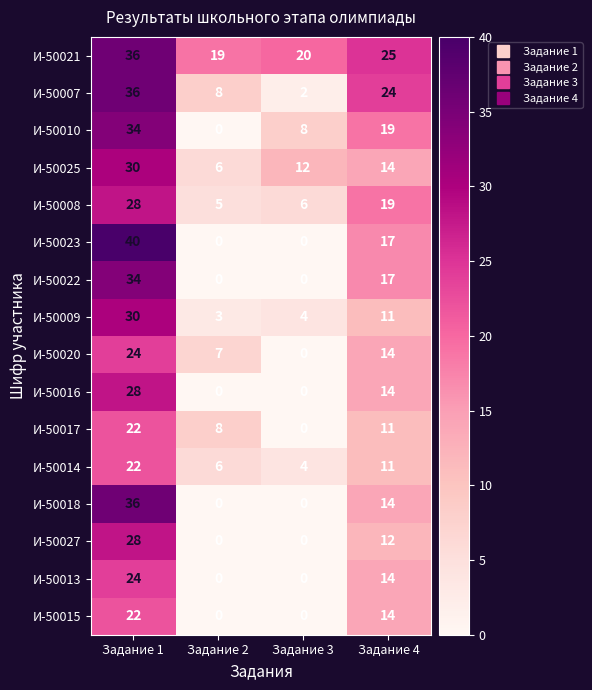

Where is И-50014 nearest to the value 13?

Задание 4